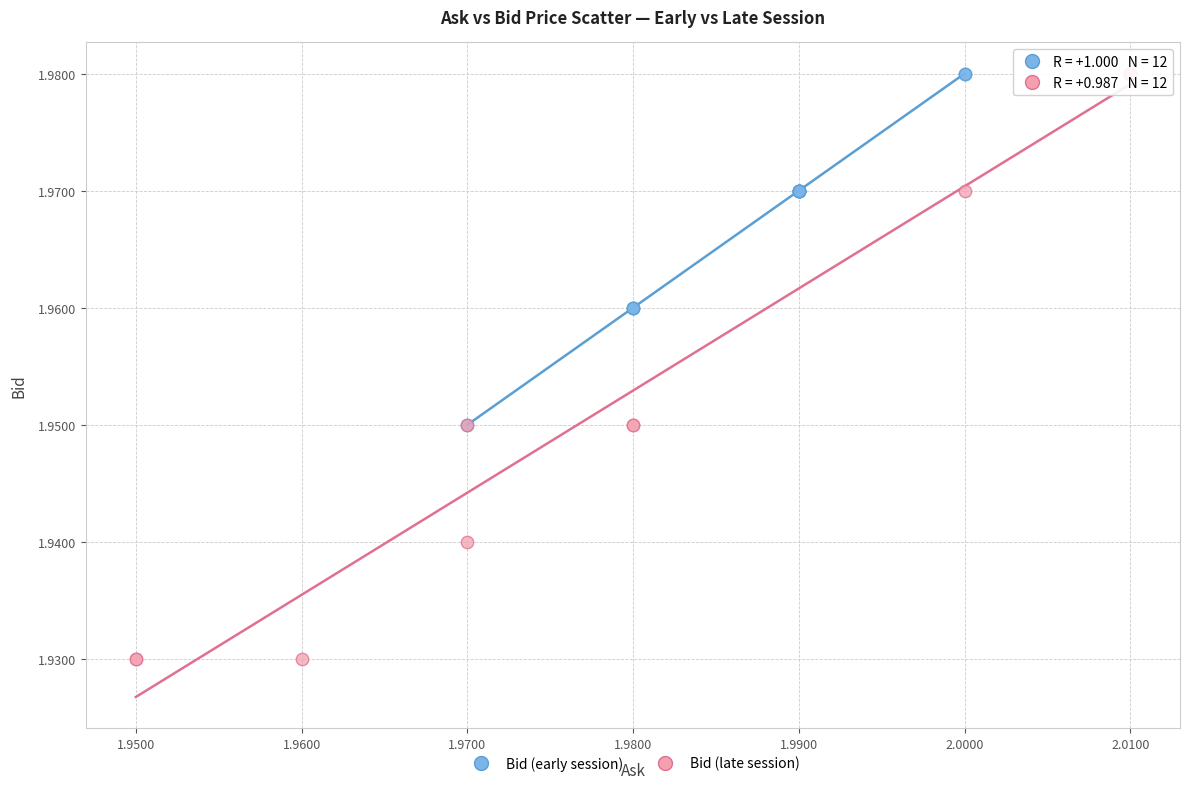

Which series has the widest spread of Y values?

Bid (late session)